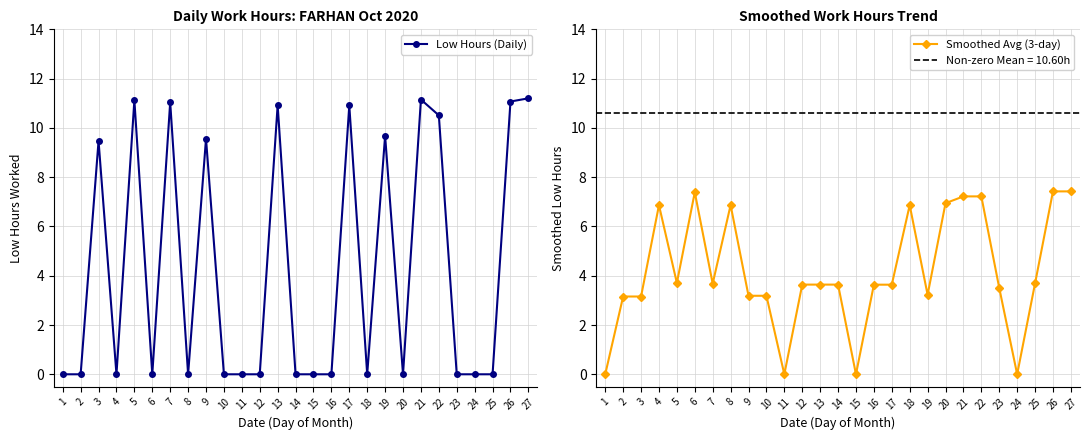

How many positive values does the Low Hours (Daily) series have?

11